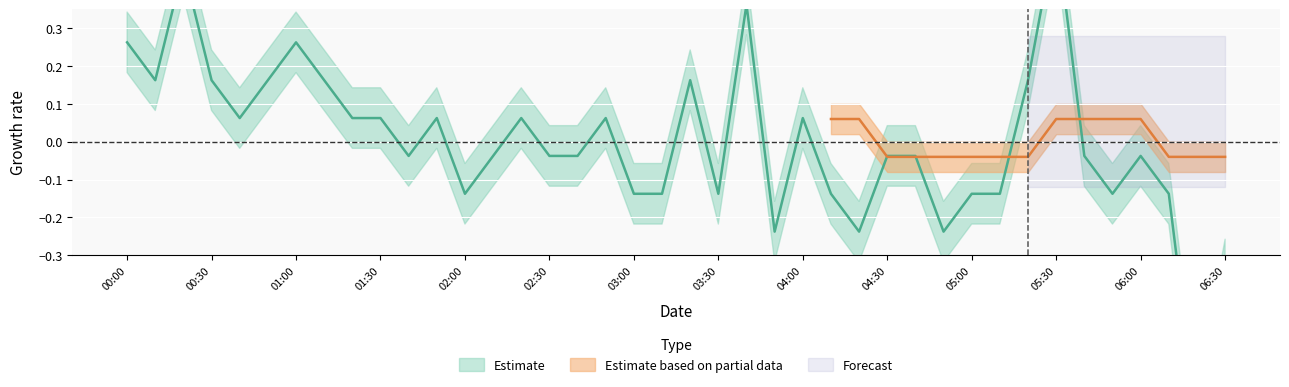

How many values are below zero?

22